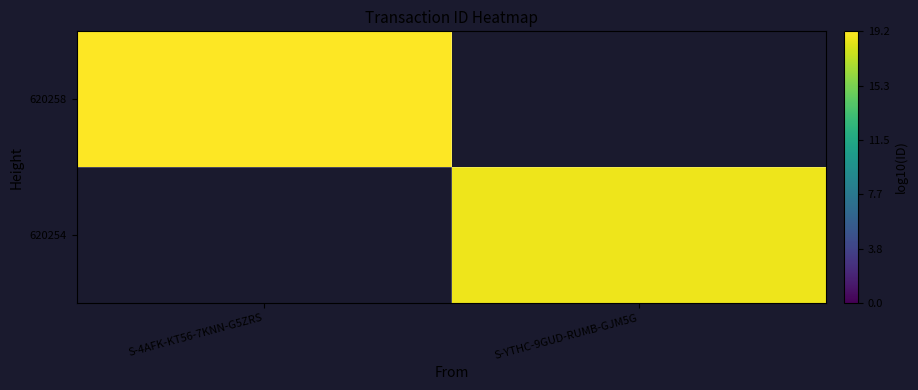

Rank the series at S-4AFK-KT56-7KNN-G5ZRS from highest to lowest value.

620258, 620254